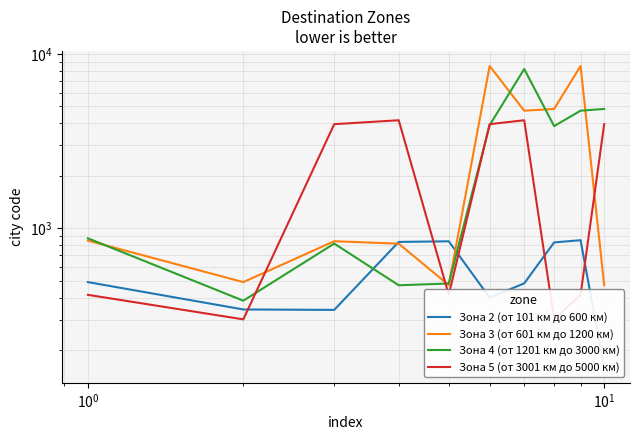

What is the average value of the Зона 3 (от 601 км до 1200 км) series?

3053